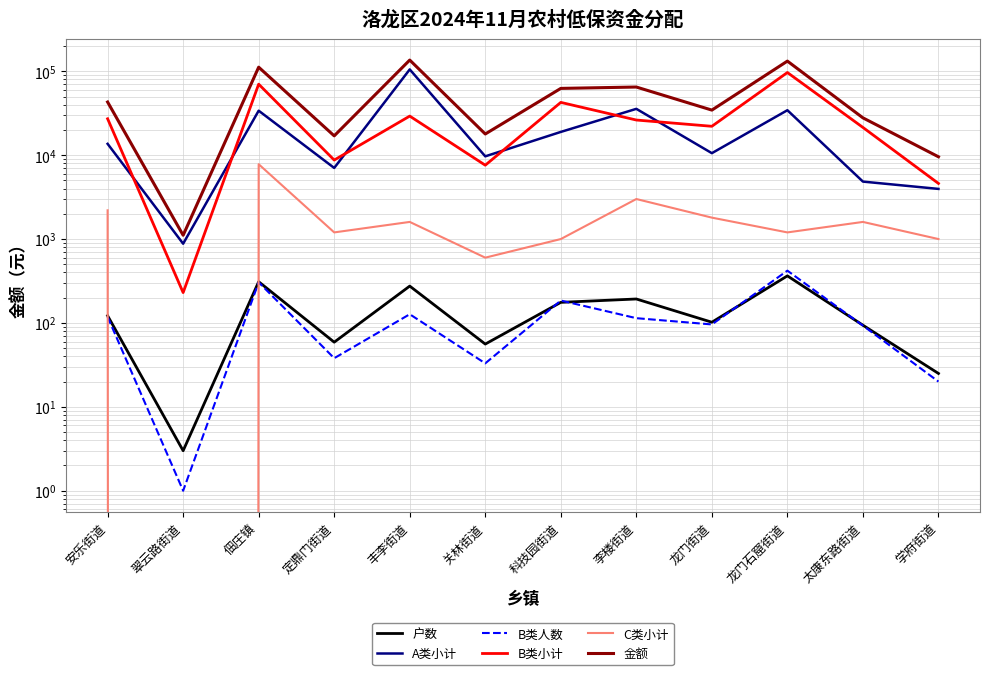

At which label is 金额 closest to 68540?

李楼街道